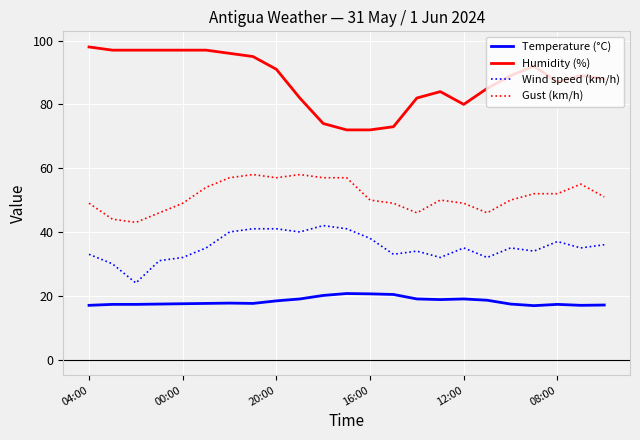

True or false: Gust (km/h) and Wind speed (km/h) intersect in this chart.

False